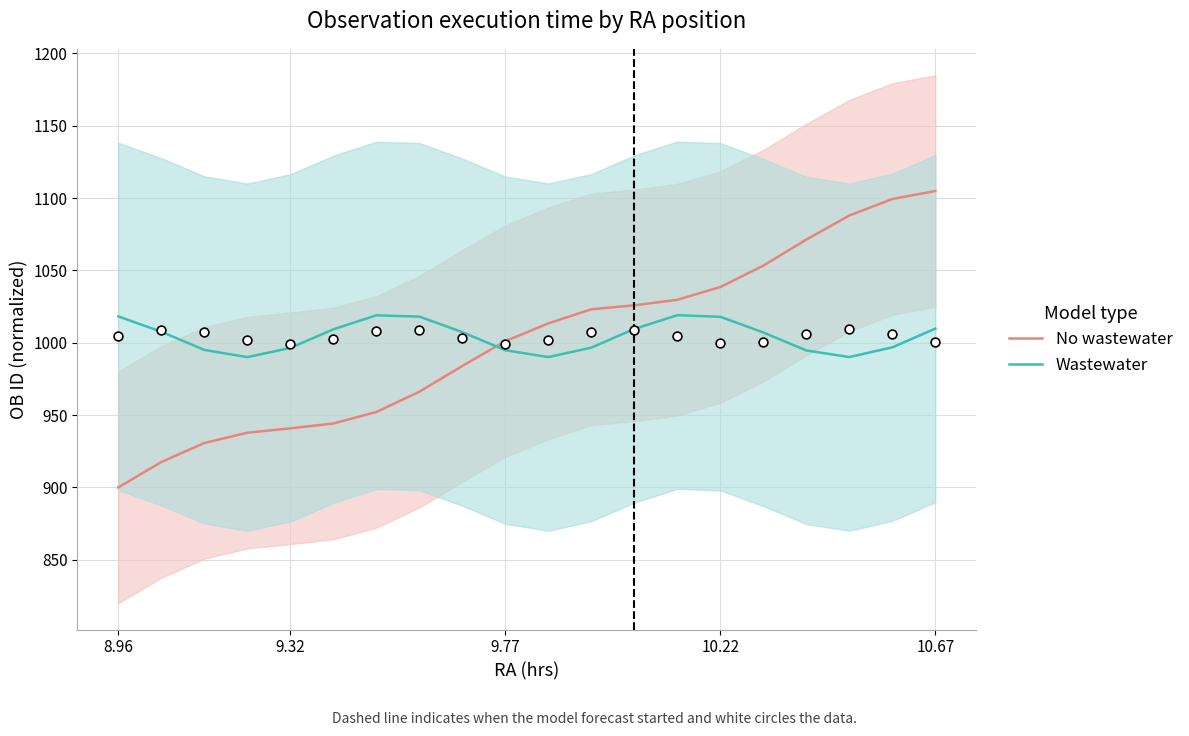

Which series has the largest Y range (max minus min)?

No wastewater